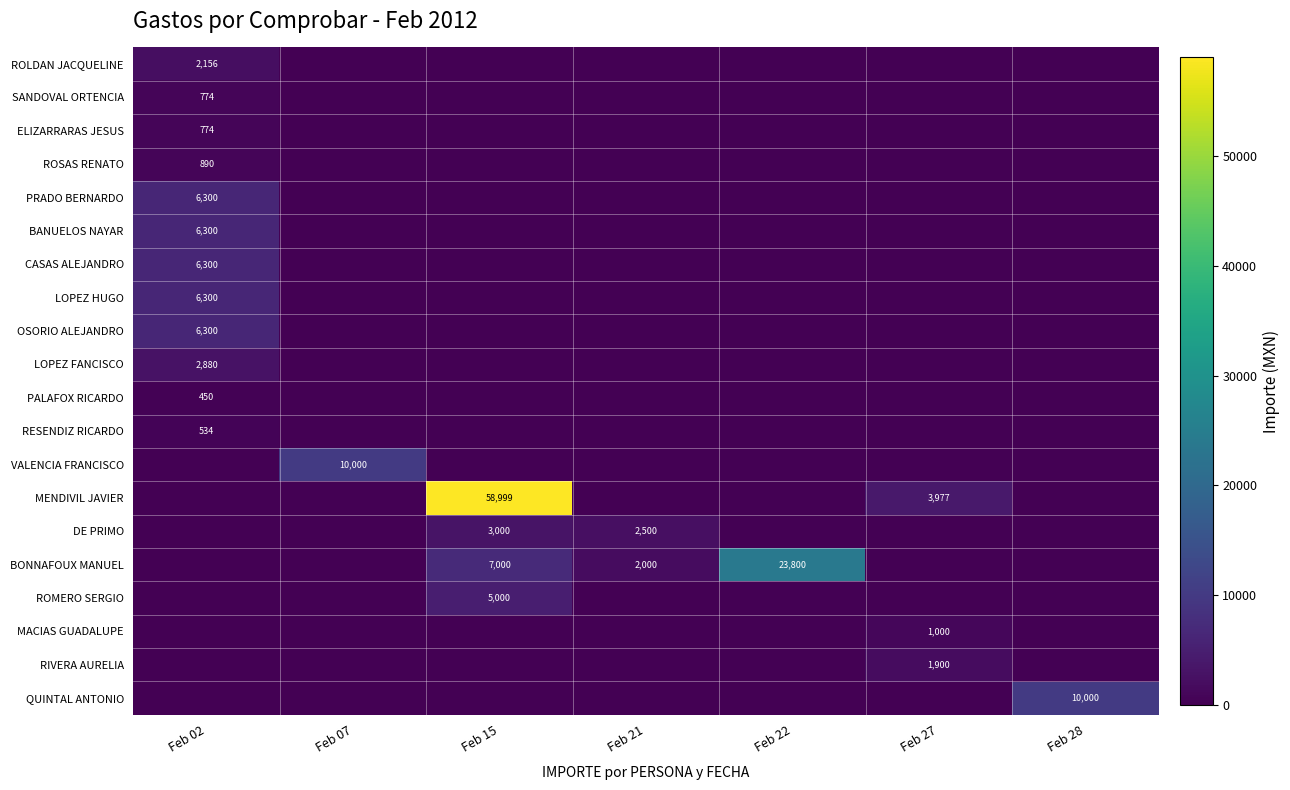

The BONNAFOUX MANUEL series shows 2700 at Feb 21. True or false?

False